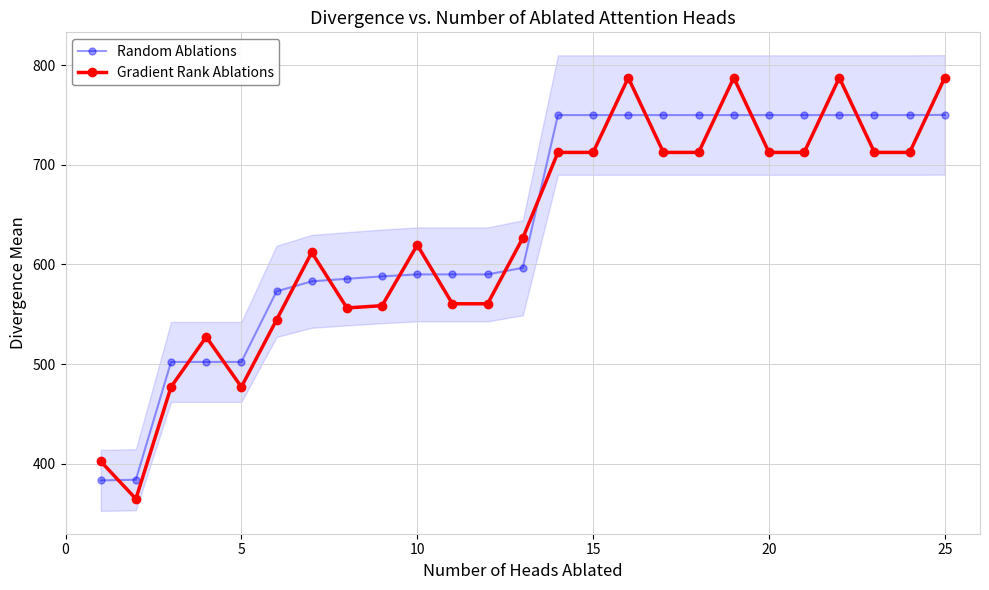

What is the highest value of the Random Ablations series?

750.2